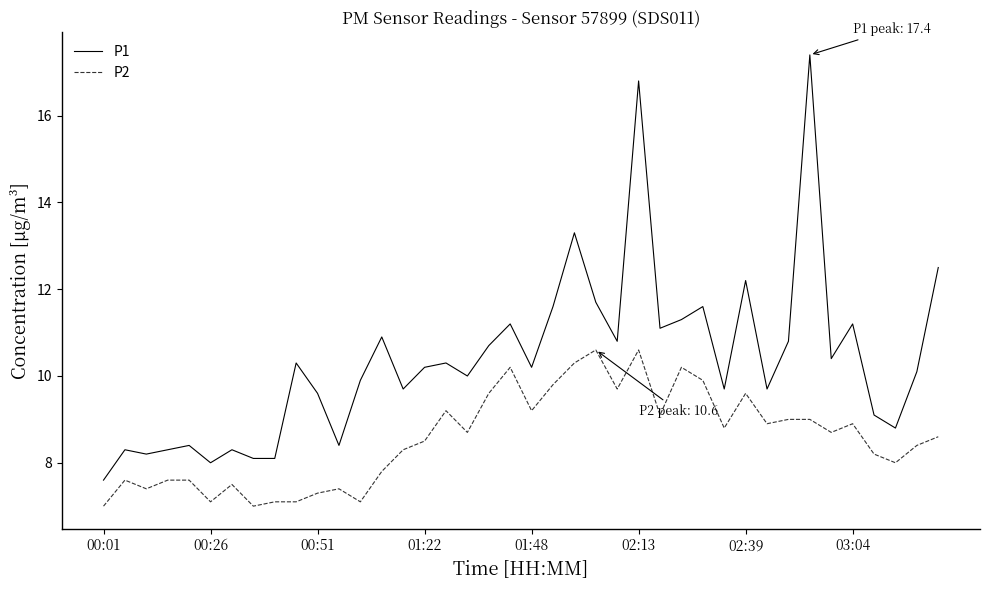

Which series has the largest total across all categories?

P1